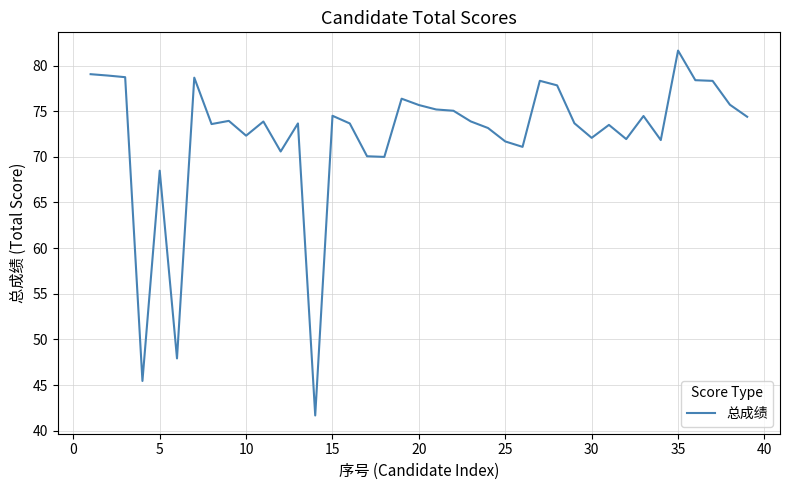

What is the smallest value displayed?

41.7